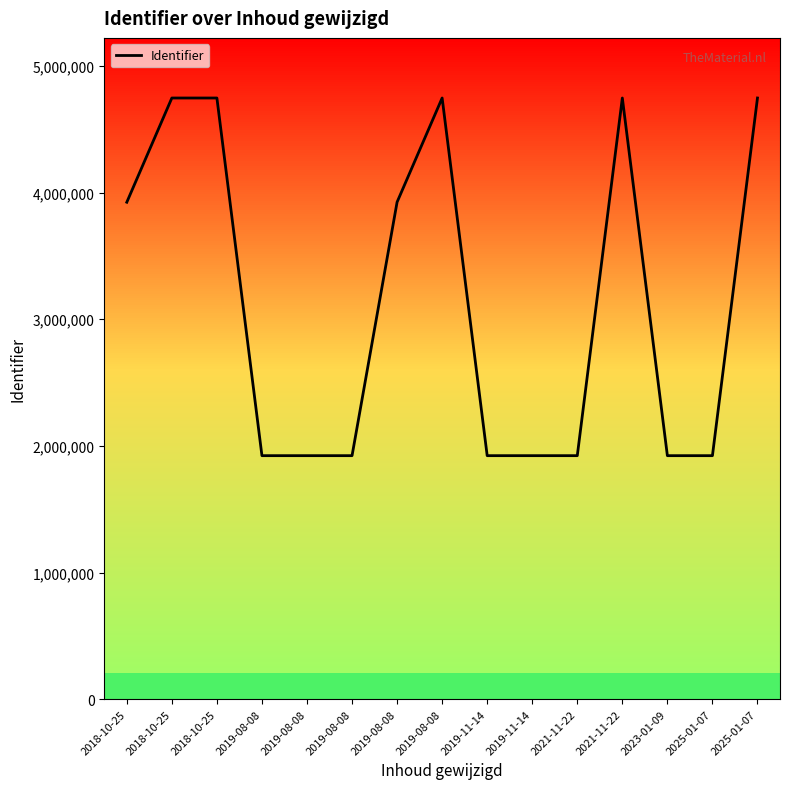

How many series are shown in this chart?

1